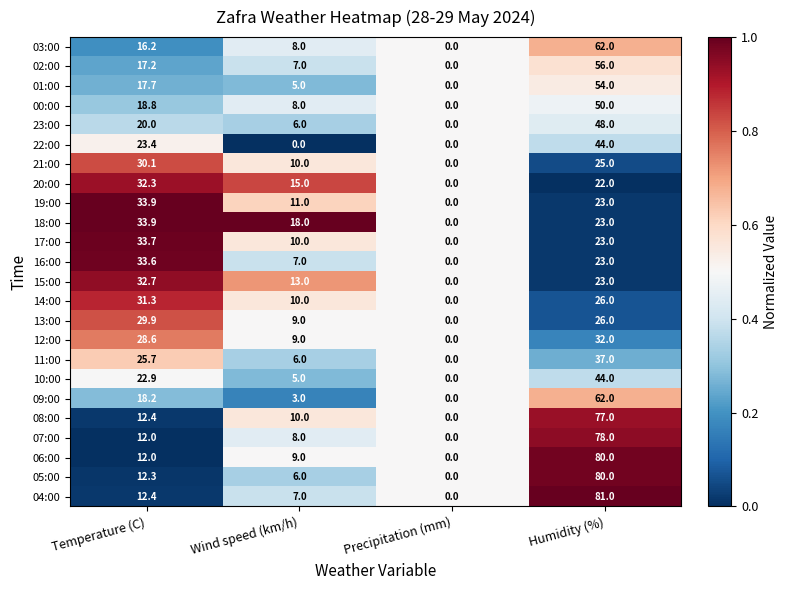

Is it true that 18:00 equals 33.9 at Temperature (C)?

True